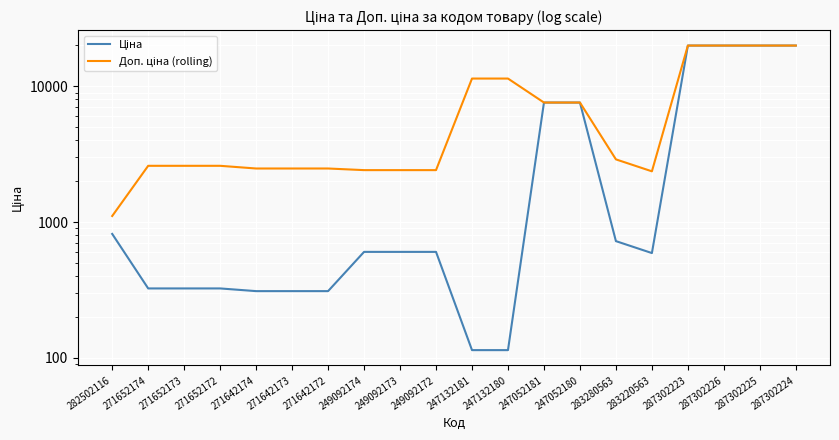

Which series has the largest total across all categories?

Доп. ціна (rolling)